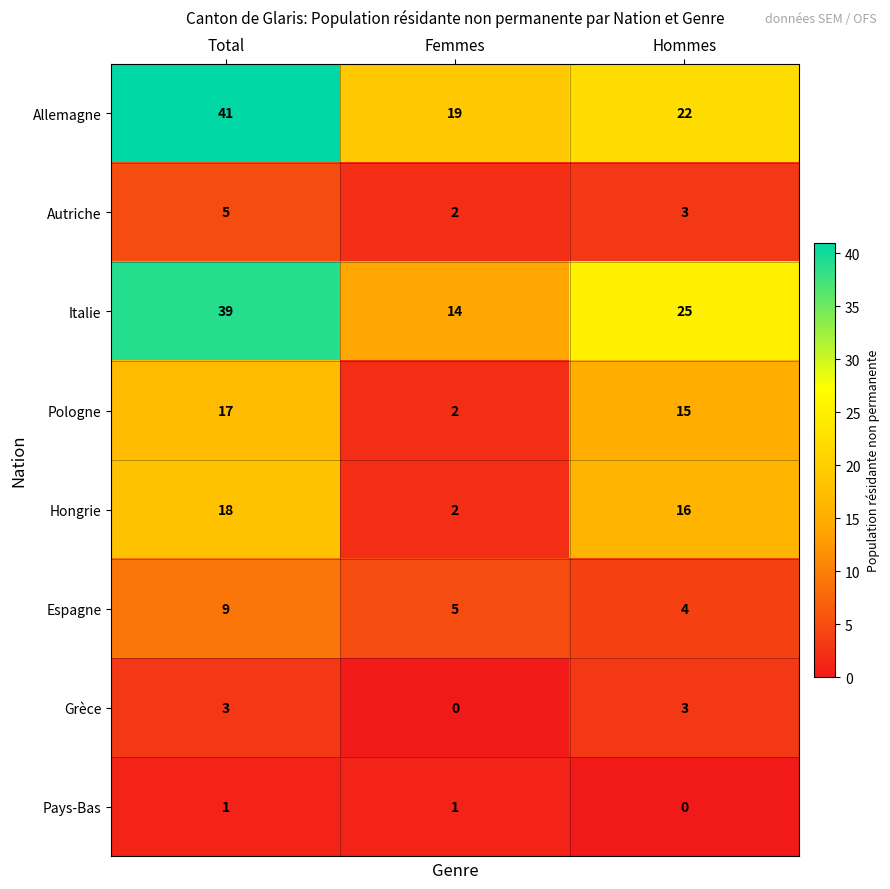

Rank the series by their maximum value, from lowest to highest.

Pays-Bas, Grèce, Autriche, Espagne, Pologne, Hongrie, Italie, Allemagne